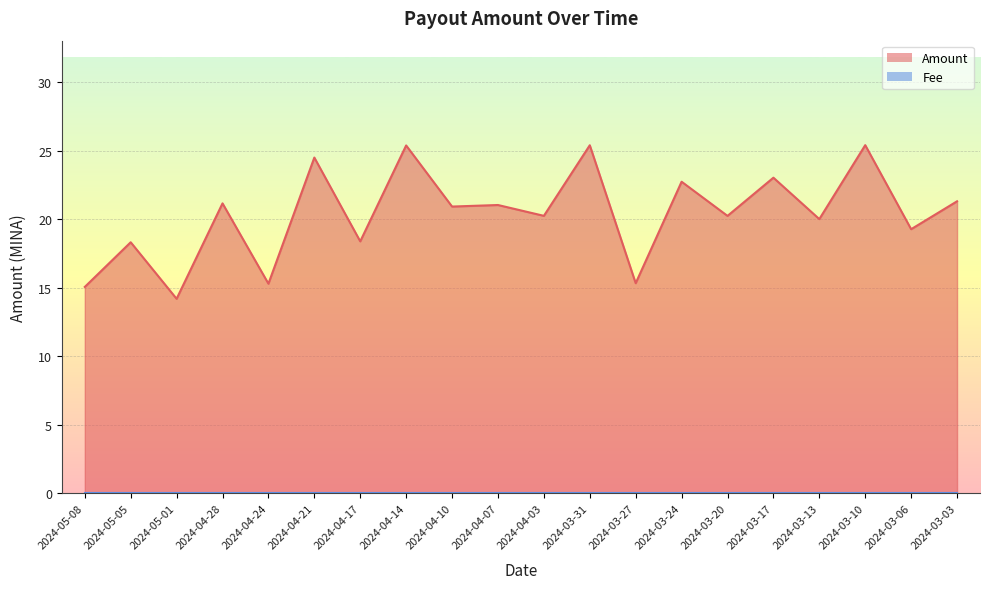

The chart shows a value of 19.3 at 2024-03-06. True or false?

True